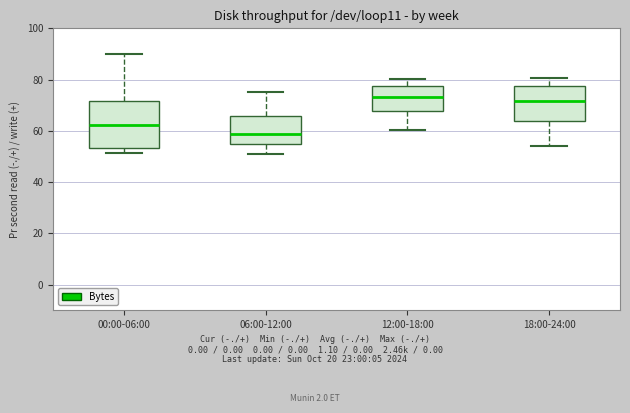

Which box is the tallest, from its lower edge to its upper edge?

00:00-06:00